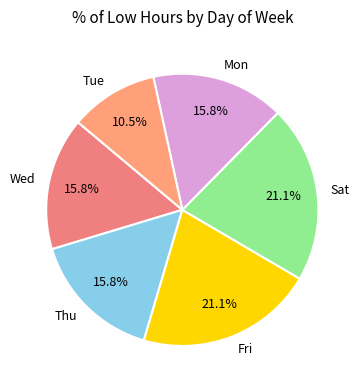

To the nearest percent, what is the average slice percentage?

17%